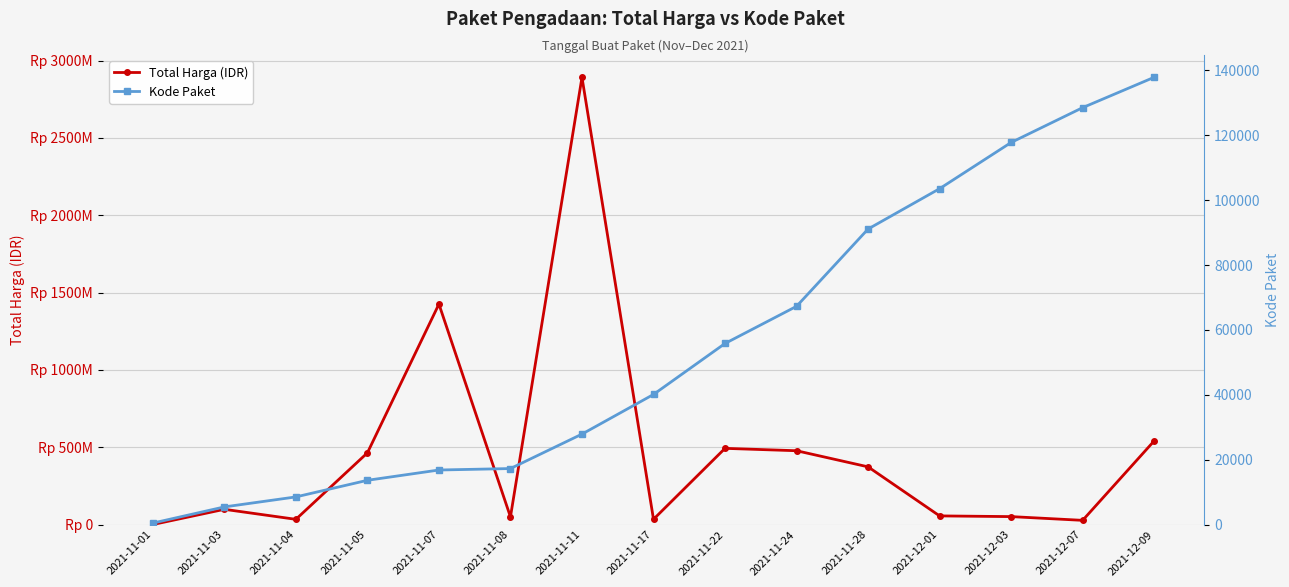

What is the value of the Total Harga (IDR) point at the 3rd from the left?

34000000